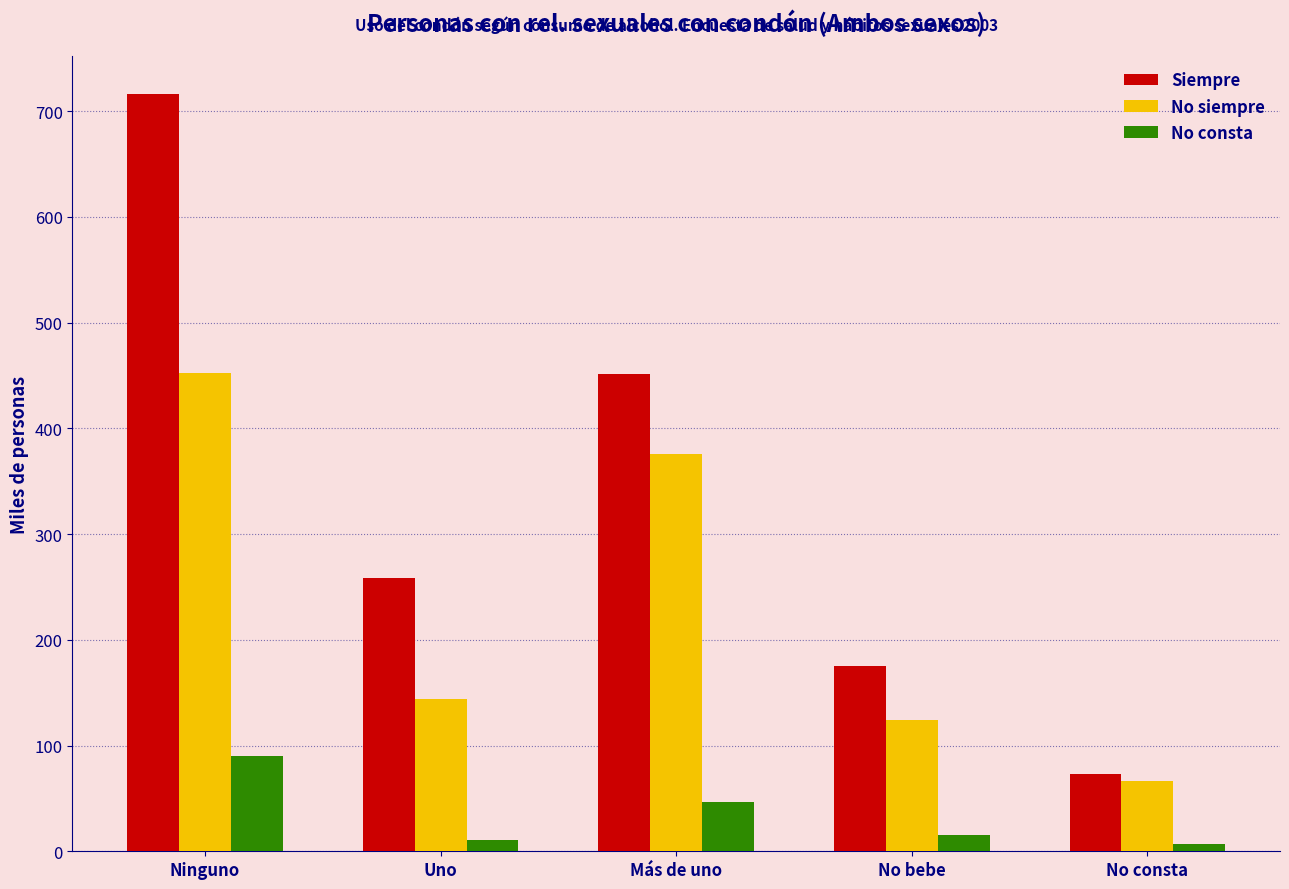

At how many categories does at least one series exceed 420?

2